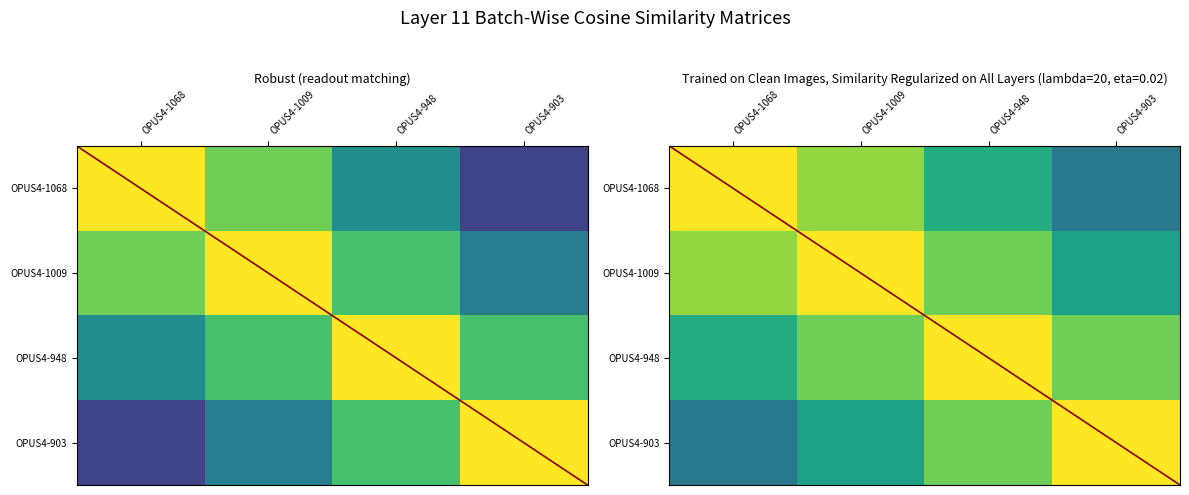

The OPUS4-948 series shows 0.6 at OPUS4-1068. True or false?

True